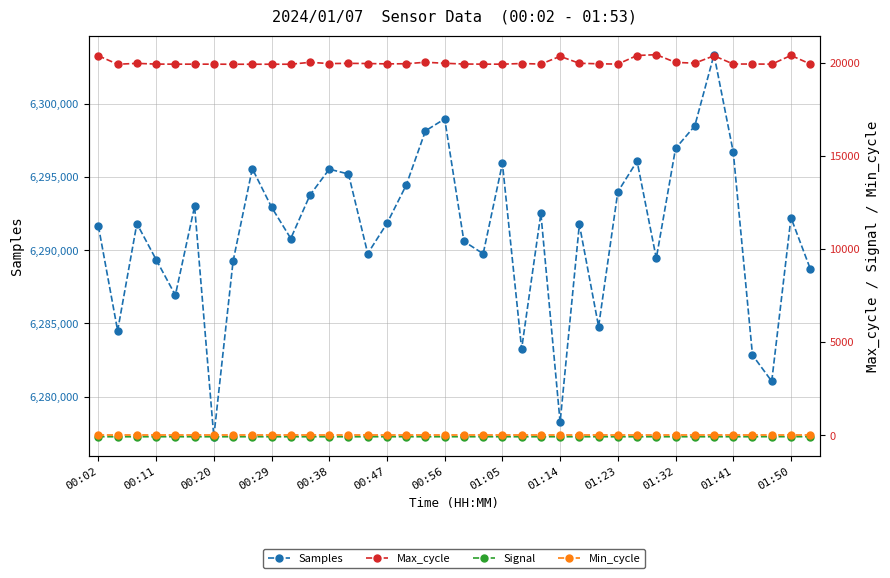

True or false: Min_cycle and Max_cycle cross at least once.

False